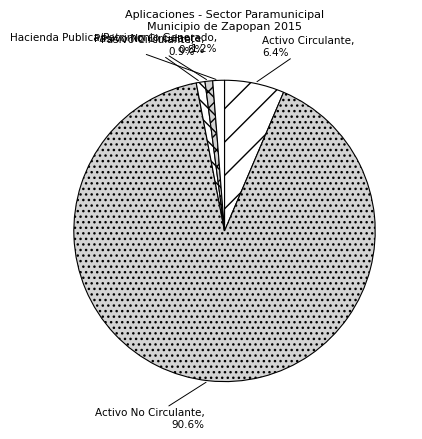

What is the ratio of the value at Hacienda Publica/Patrimonio Generado to the value at Pasivo No Circulante?

1.5